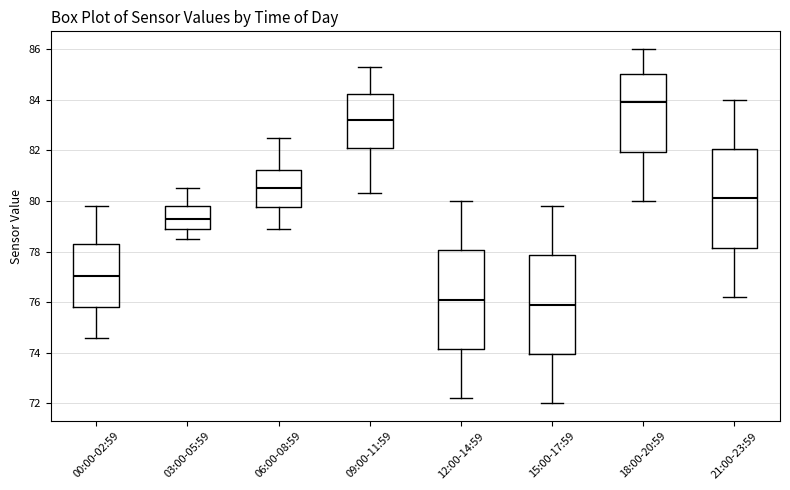

Reading left to right, transcribe this box plot: for each box, give where its median line is, the range the box spans, and where its two whiskers end, as read against the y-axis. The values are not printed on the chart, so give them approximately, as read against the axis.

00:00-02:59: median 77.0, box 75.8 to 78.2, whiskers 74.6 to 79.8
03:00-05:59: median 79.4, box 79.0 to 79.8, whiskers 78.6 to 80.6
06:00-08:59: median 80.6, box 79.8 to 81.2, whiskers 79.0 to 82.6
09:00-11:59: median 83.2, box 82.0 to 84.2, whiskers 80.4 to 85.4
12:00-14:59: median 76.2, box 74.2 to 78.0, whiskers 72.2 to 80.0
15:00-17:59: median 76.0, box 74.0 to 77.8, whiskers 72.0 to 79.8
18:00-20:59: median 84.0, box 82.0 to 85.0, whiskers 80.0 to 86.0
21:00-23:59: median 80.2, box 78.2 to 82.0, whiskers 76.2 to 84.0